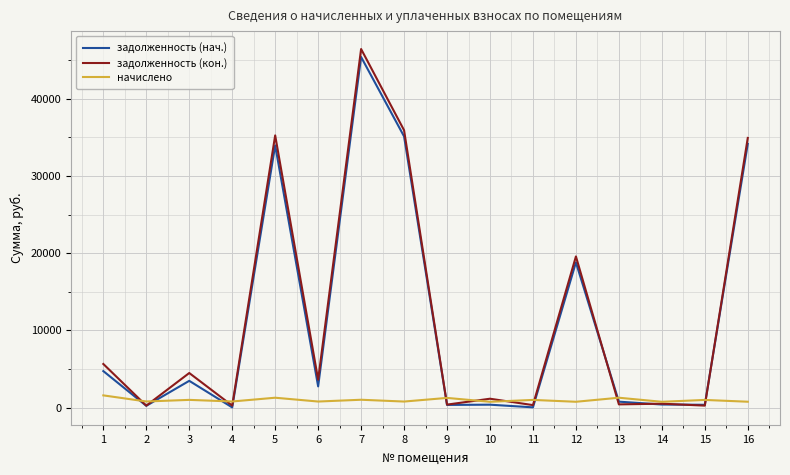

Which series changed the most between 5 and 9?

задолженность (кон.)